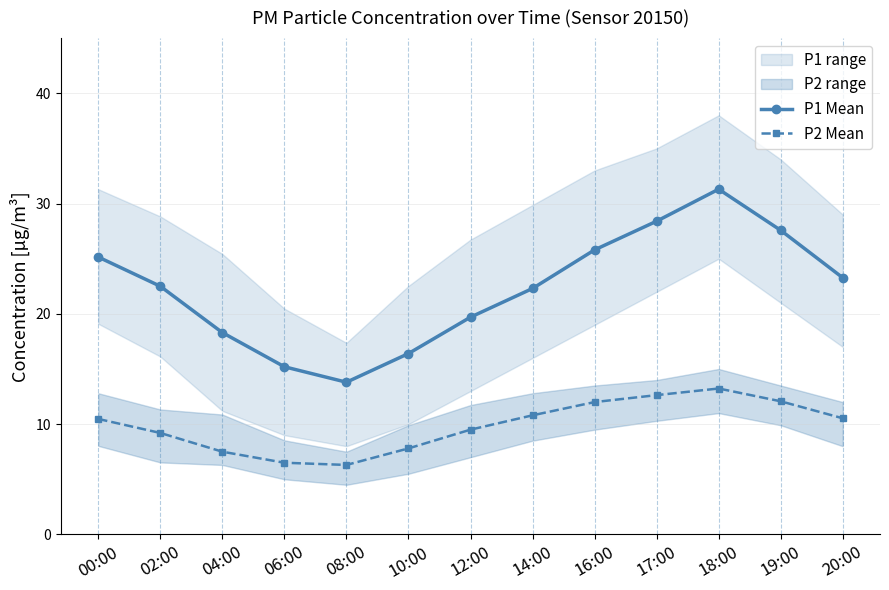

What is the label of the 10th point from the left?

17:00